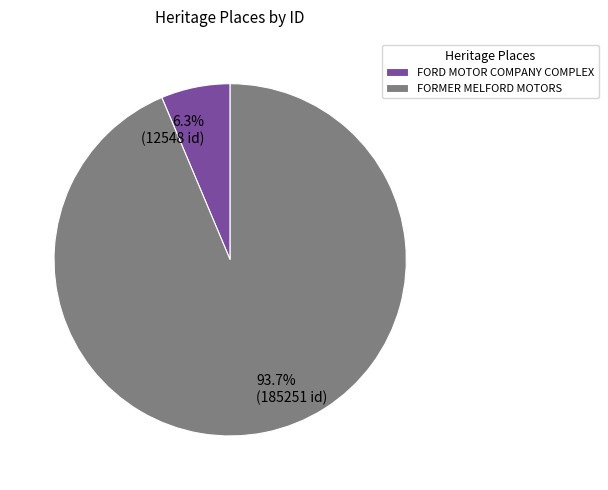

What is the largest slice in the pie chart?

FORMER MELFORD MOTORS